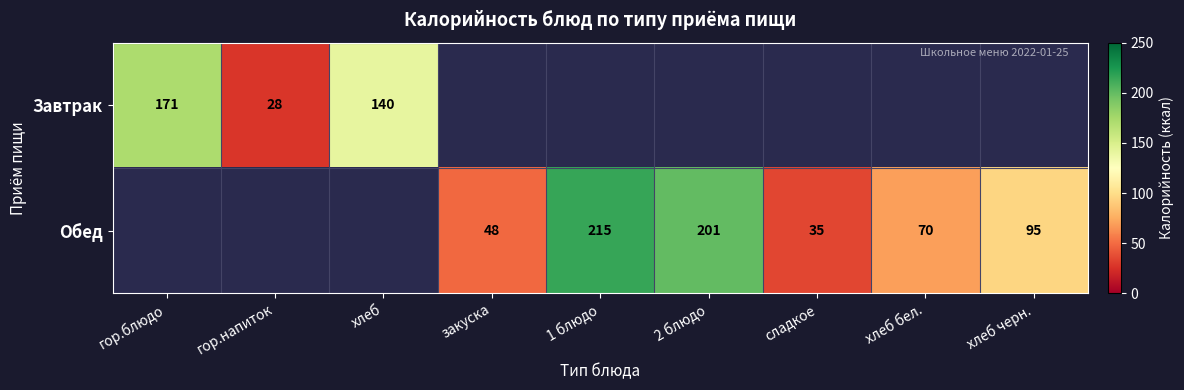

Count the number of data series in this chart.

2